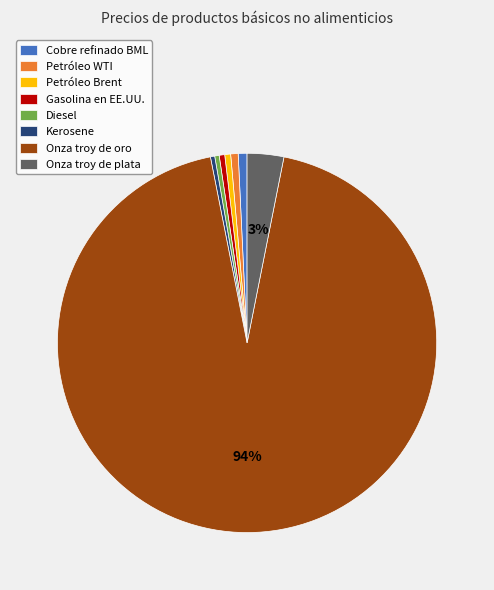

Does Onza troy de oro account for over 50% of the chart?

Yes